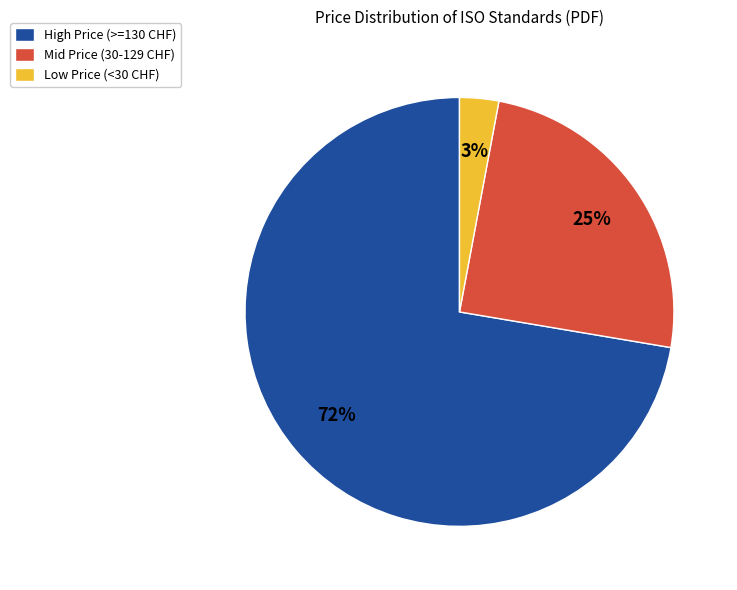

How many slices are in this pie chart?

3